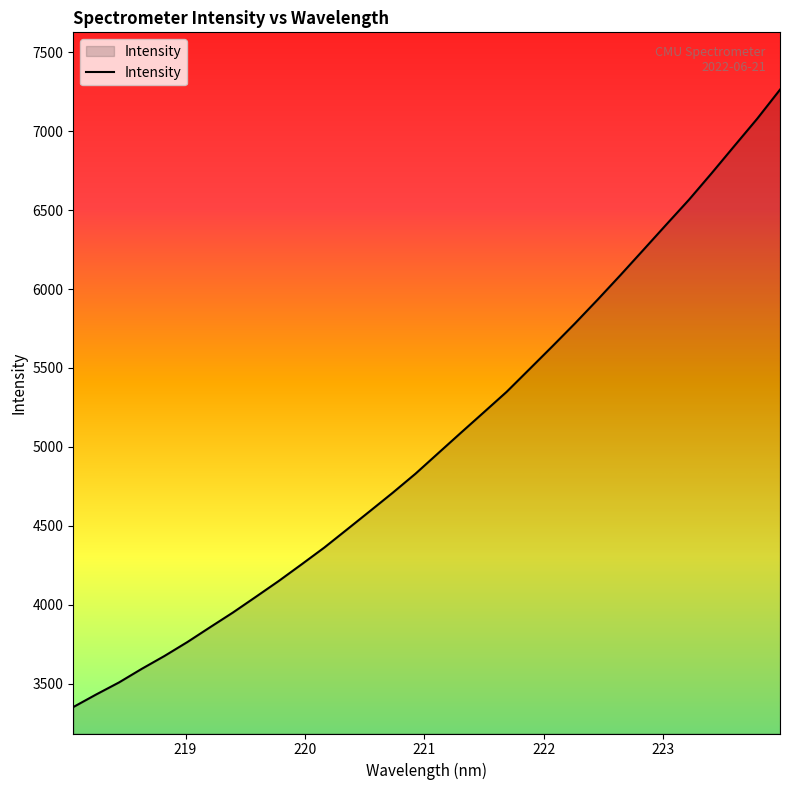

What is the greatest value displayed?

7263.9